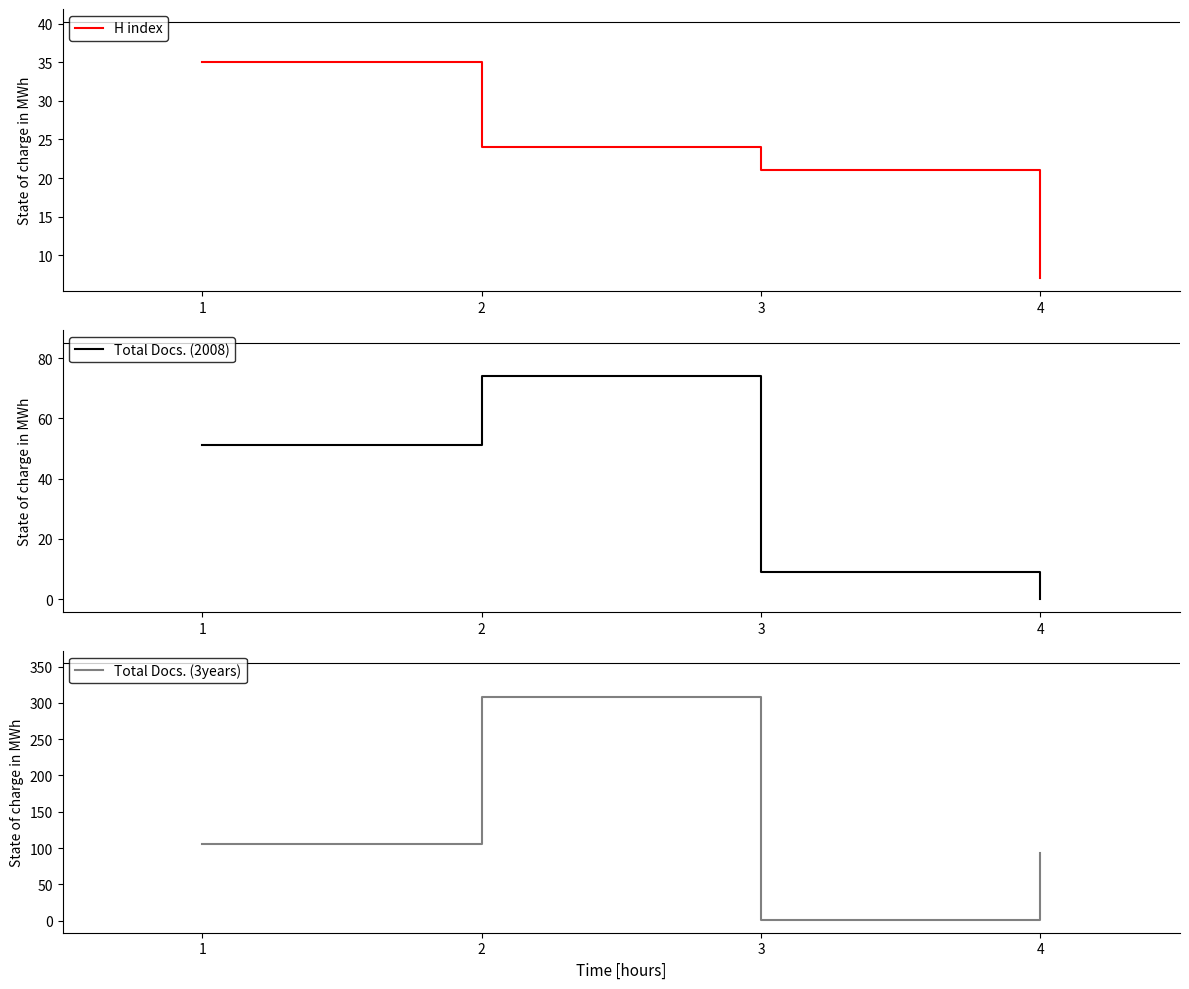

Reading left to right, transcribe all the data shown in this chart.

H index: 1=35	2=24	3=21	4=7
Total Docs. (2008): 1=51	2=74	3=9	4=0
Total Docs. (3years): 1=105	2=308	3=1	4=93